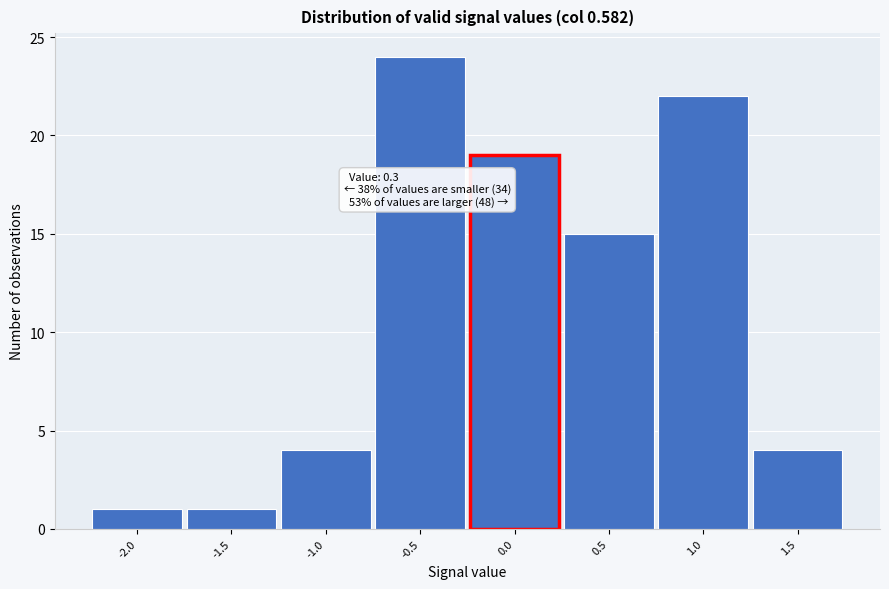

Reading right to left, list all the values displayed in this chart.

1.5=4	1.0=22	0.5=15	0.0=19	-0.5=24	-1.0=4	-1.5=1	-2.0=1